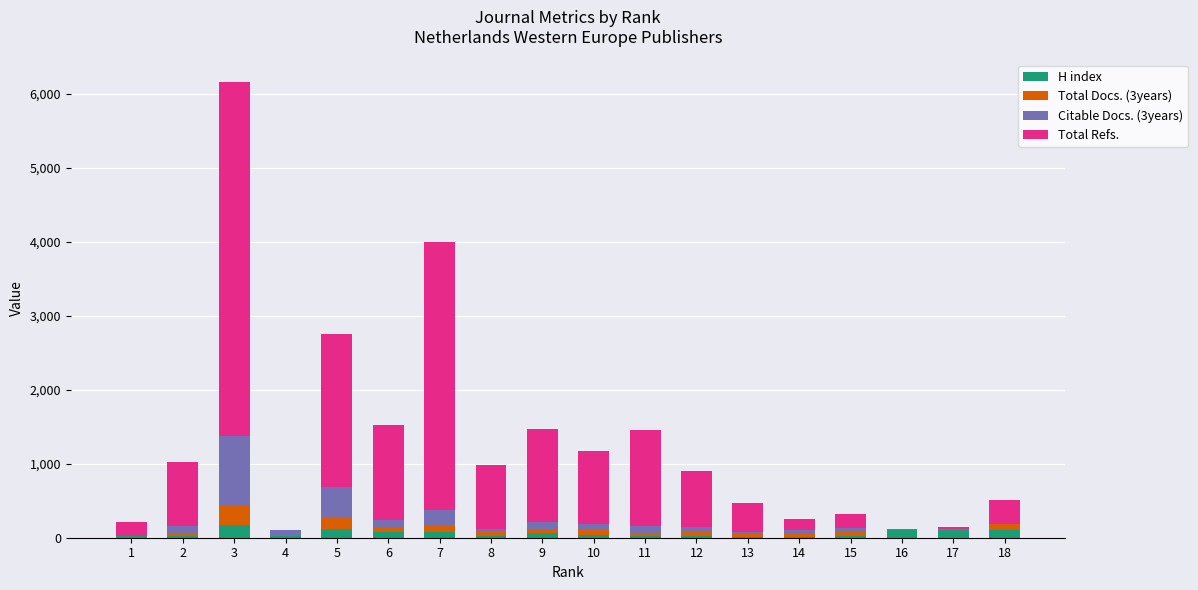

How many data points does each series have?

18